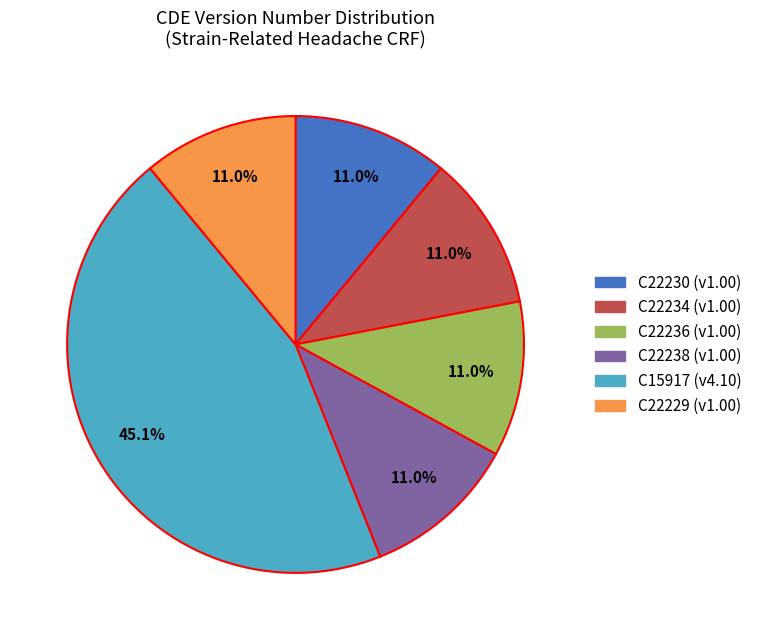

To the nearest percent, what portion does C22238 represent?

11%